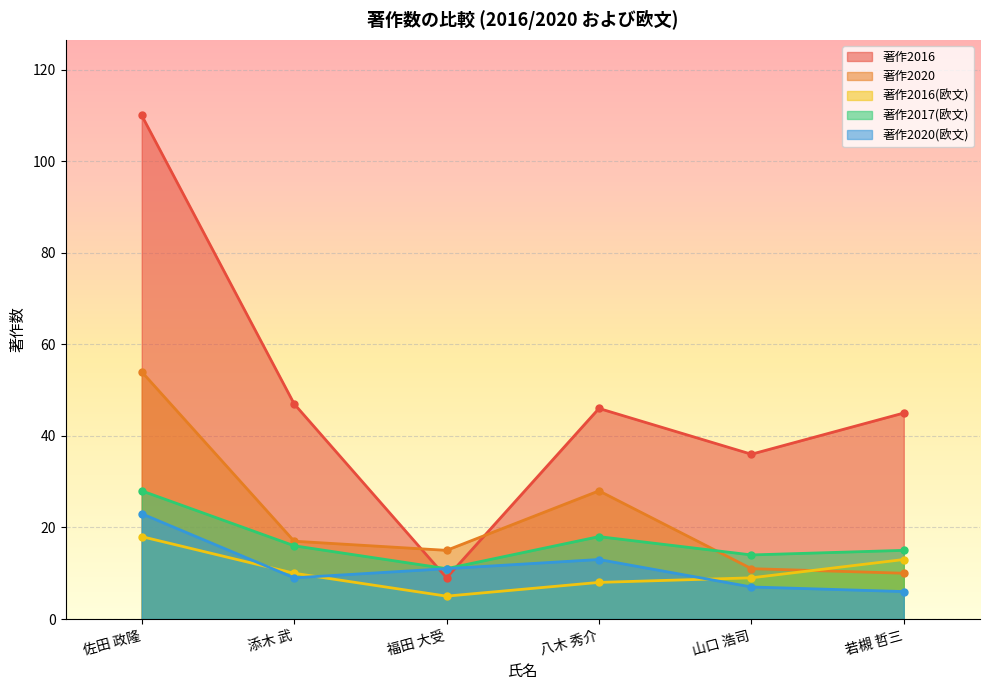

Where is the first local minimum for 著作2016(欧文)?

福田 大受